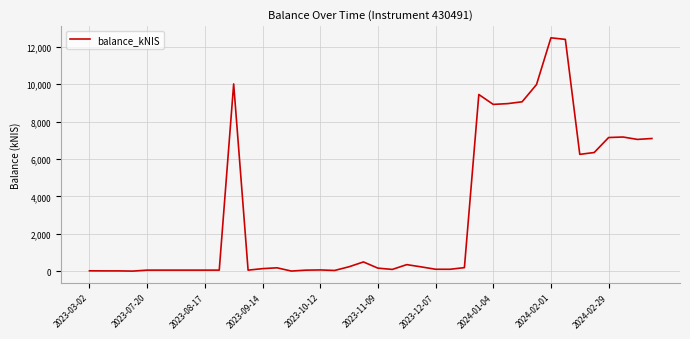

What is the maximum value shown in the chart?

12488.0